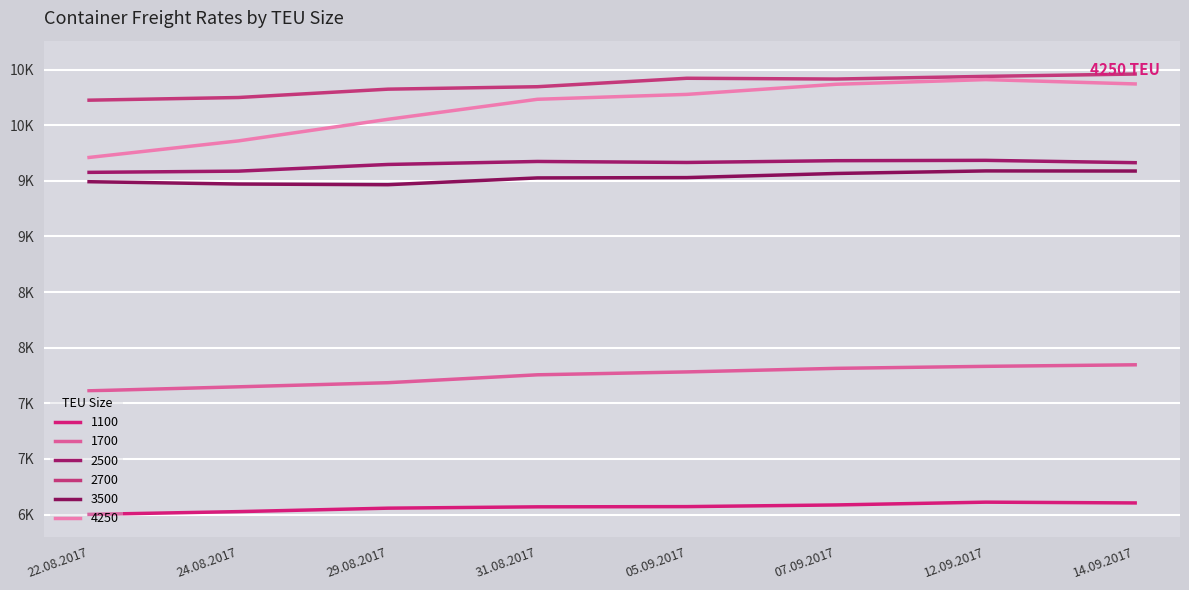

Which series has the largest total across all categories?

2700